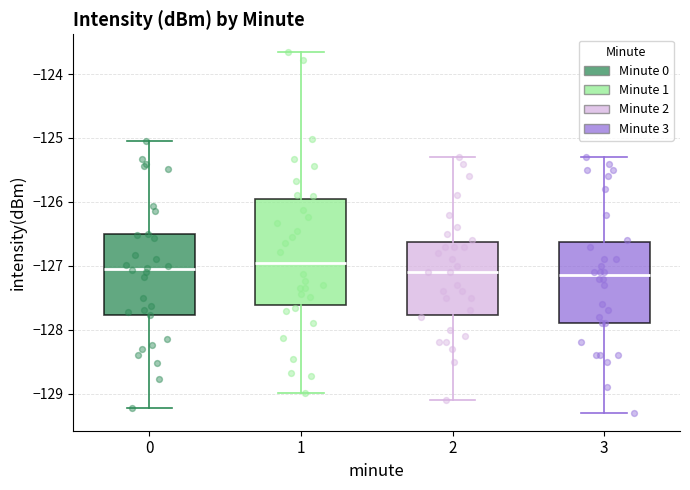

Reading left to right, transcribe this box plot: for each box, give where its median line is, the range the box spans, and where its two whiskers end, as read against the y-axis. The values are not printed on the chart, so give them approximately, as read against the axis.

0: median -127.1, box -127.8 to -126.5, whiskers -129.2 to -125.0
1: median -127.0, box -127.6 to -126.0, whiskers -129.0 to -123.7
2: median -127.1, box -127.8 to -126.6, whiskers -129.1 to -125.3
3: median -127.1, box -127.9 to -126.6, whiskers -129.3 to -125.3